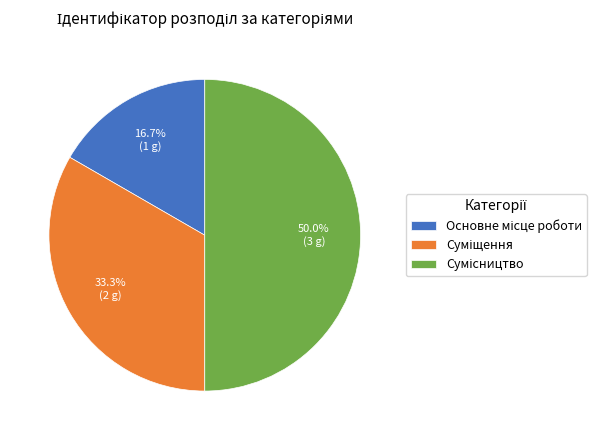

Count the number of slices in the pie.

3